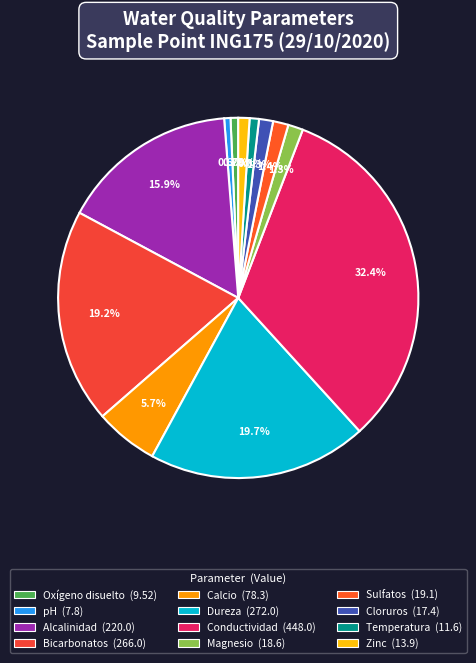

To the nearest percent, what is the difference between the largest and smallest slice percentages?

32%